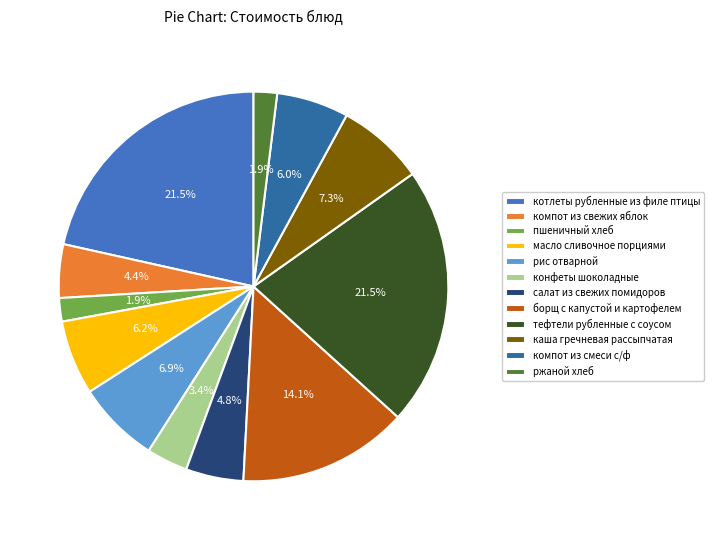

How many segments does this pie chart have?

12